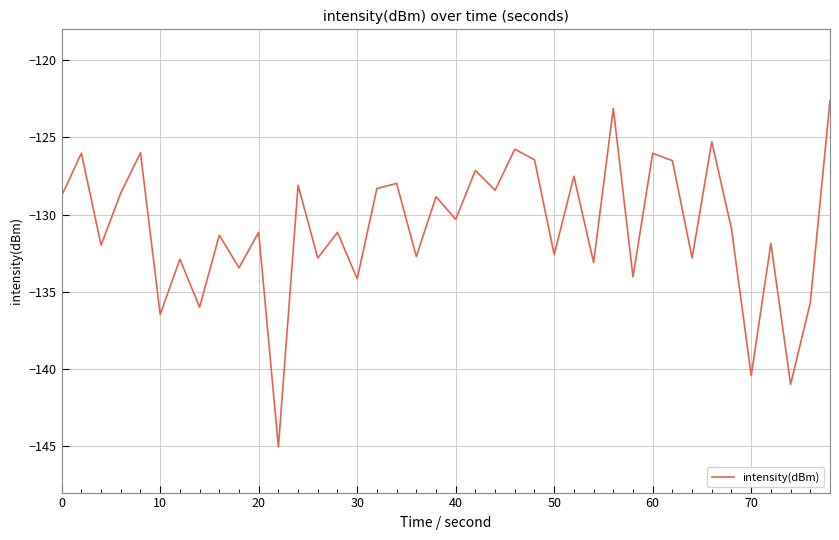

What is the smallest value displayed?

-145.0